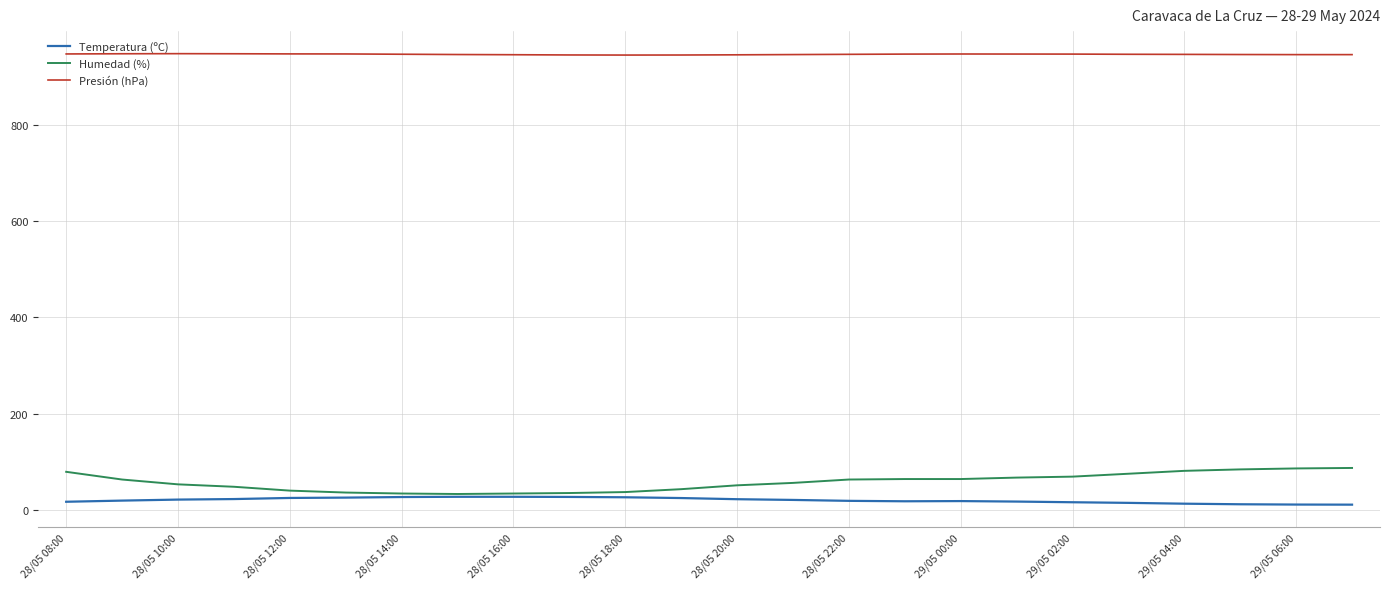

Which series has the largest total across all categories?

Presión (hPa)